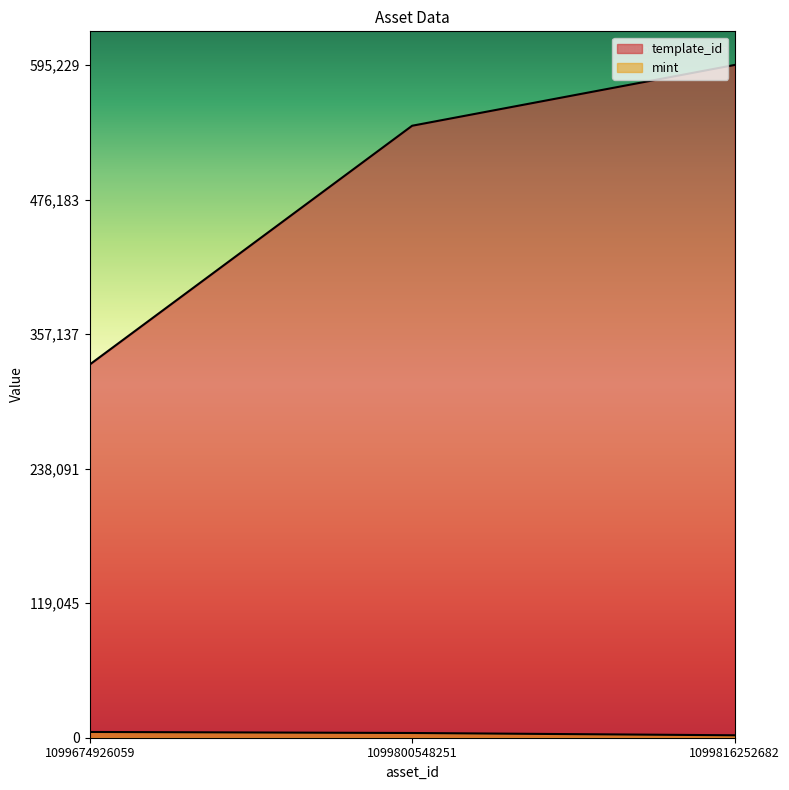

Which series has the largest range (max minus min)?

template_id